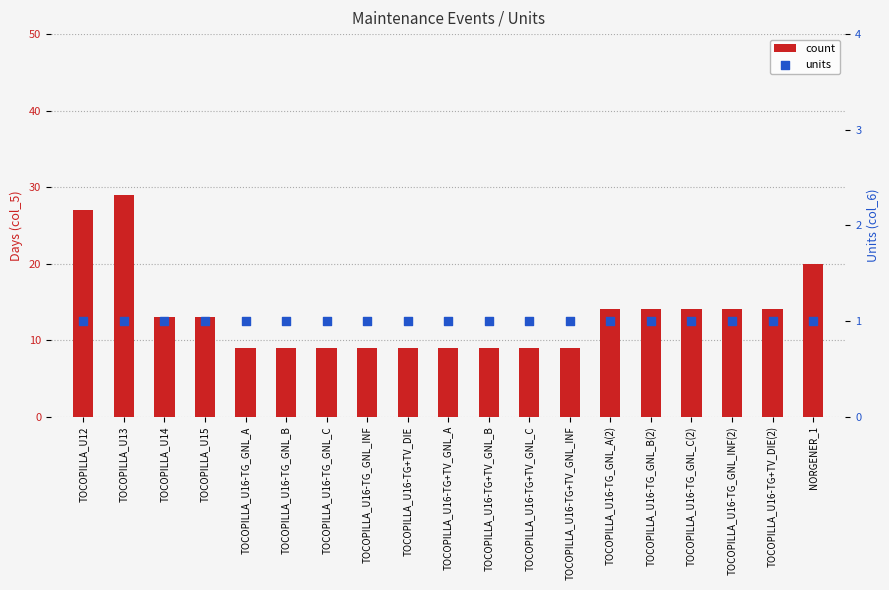

What is the total value across all series at TOCOPILLA_U16-TG+TV_GNL_C?

10